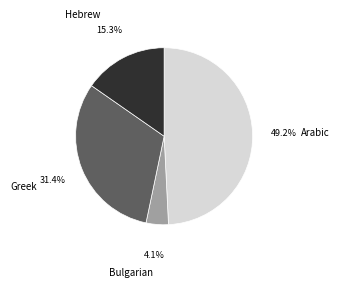

What percentage do Greek and Hebrew together represent?

46.7%